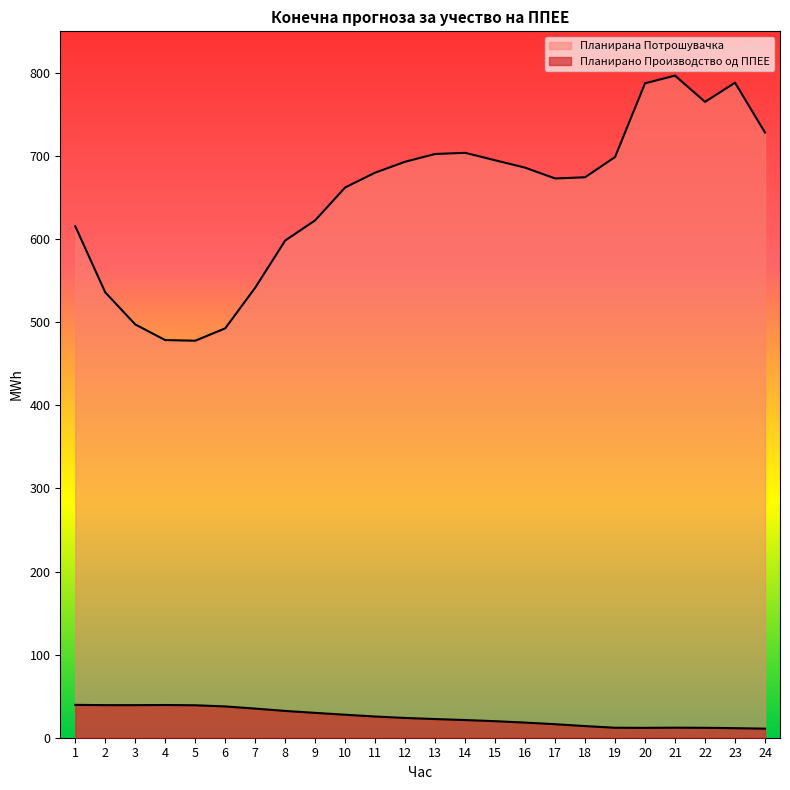

What is the average value of the Планирана Потрошувачка series?

649.7